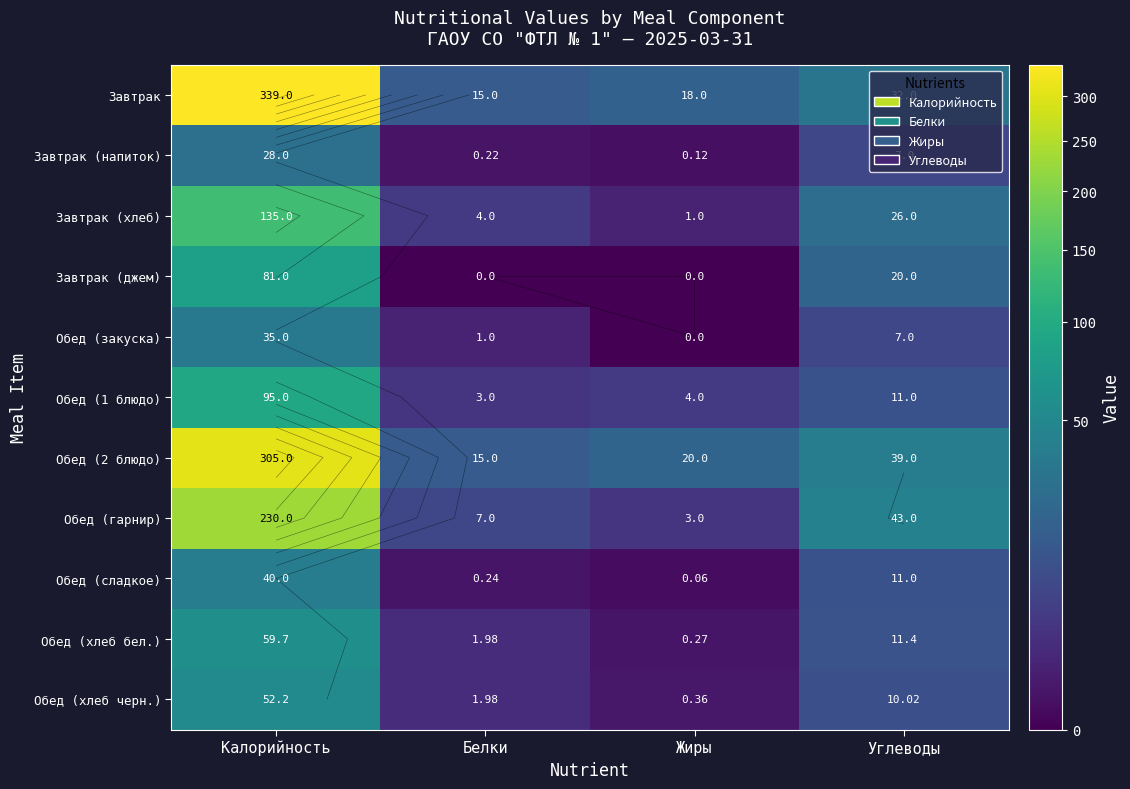

Which series changed the most between Калорийность and Углеводы?

Завтрак